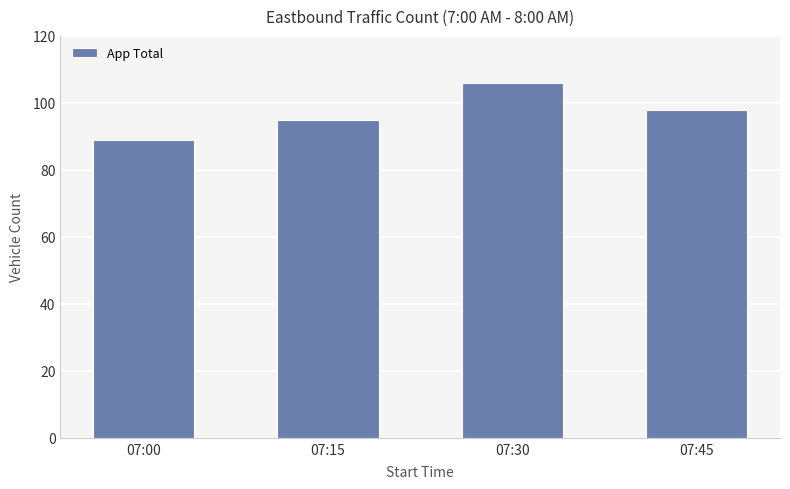

What is the change in value from 07:00 to 07:30?

+17